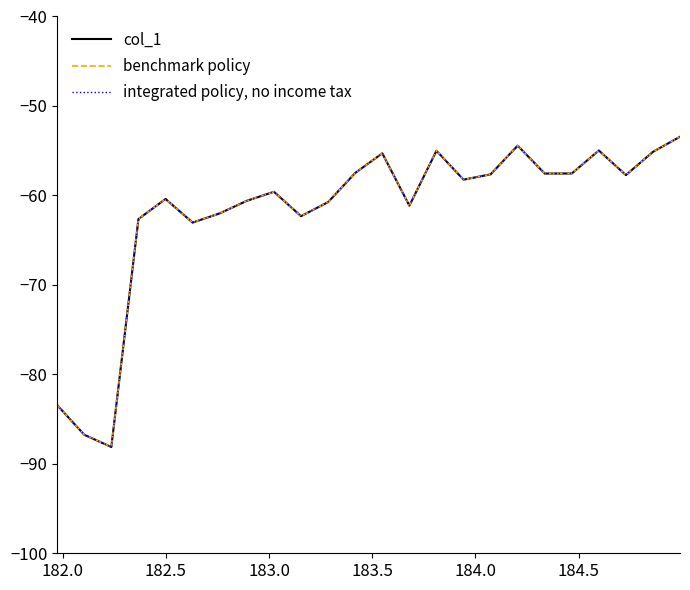

Does the chart display data point markers on the line(s)?

No